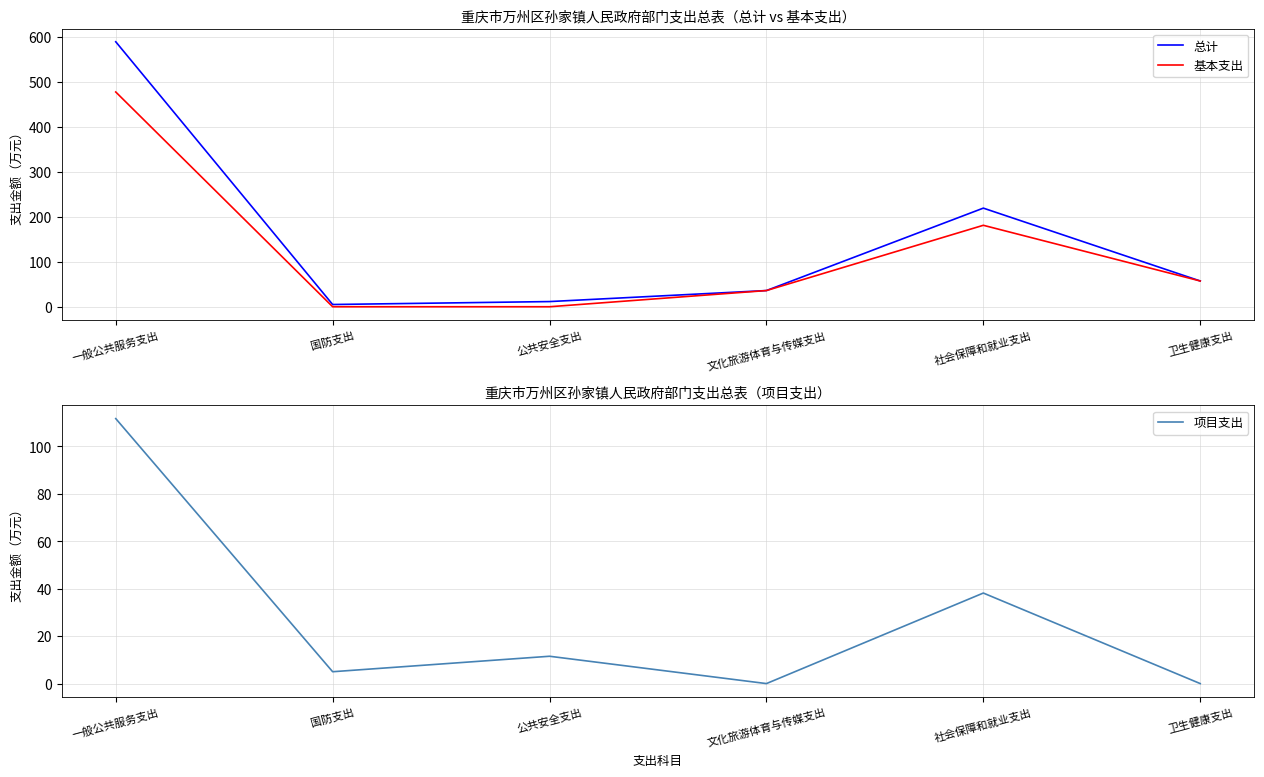

Which series ends up on top after the final intersection of 项目支出 and 基本支出?

基本支出